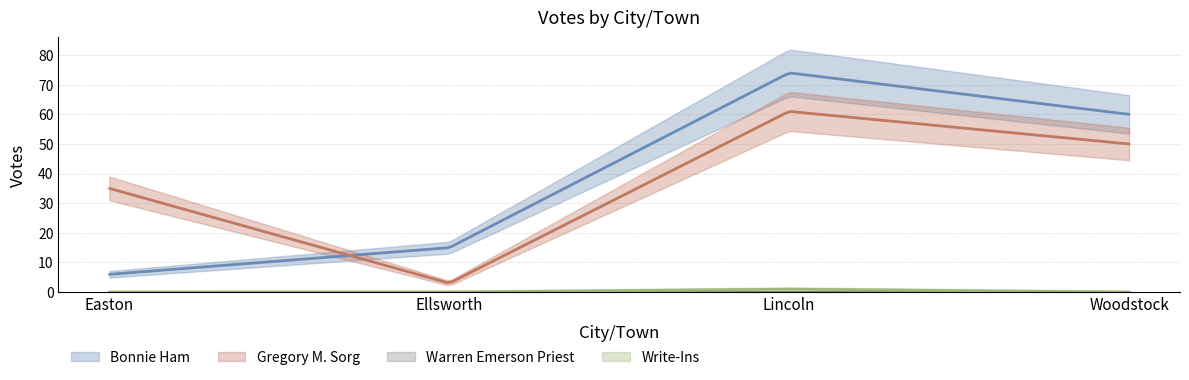

True or false: Gregory M. Sorg and Write-Ins intersect in this chart.

False